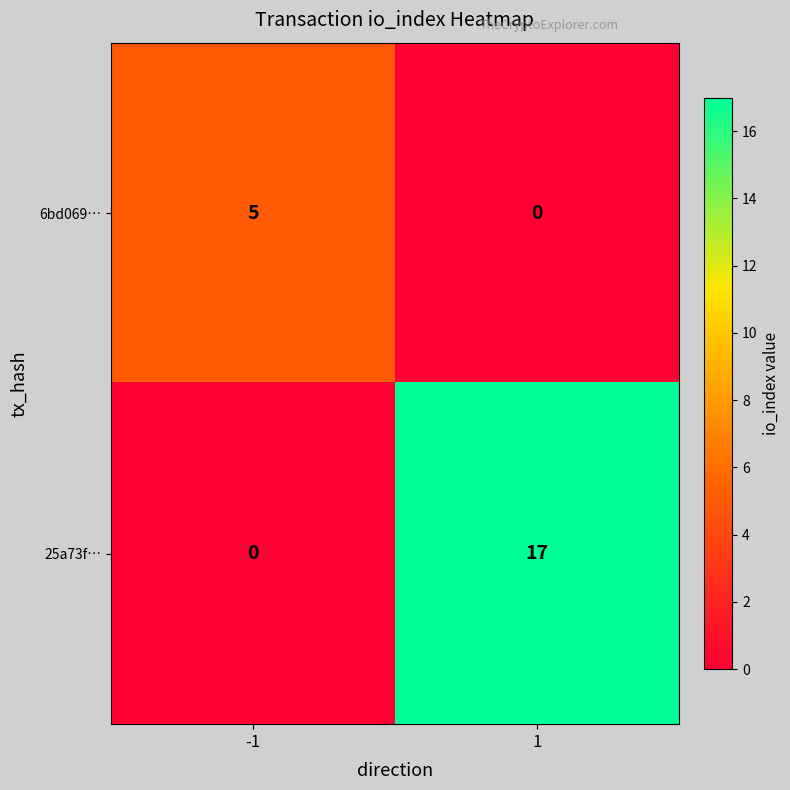

Is it true that 6bd069… equals 2 at 1?

False